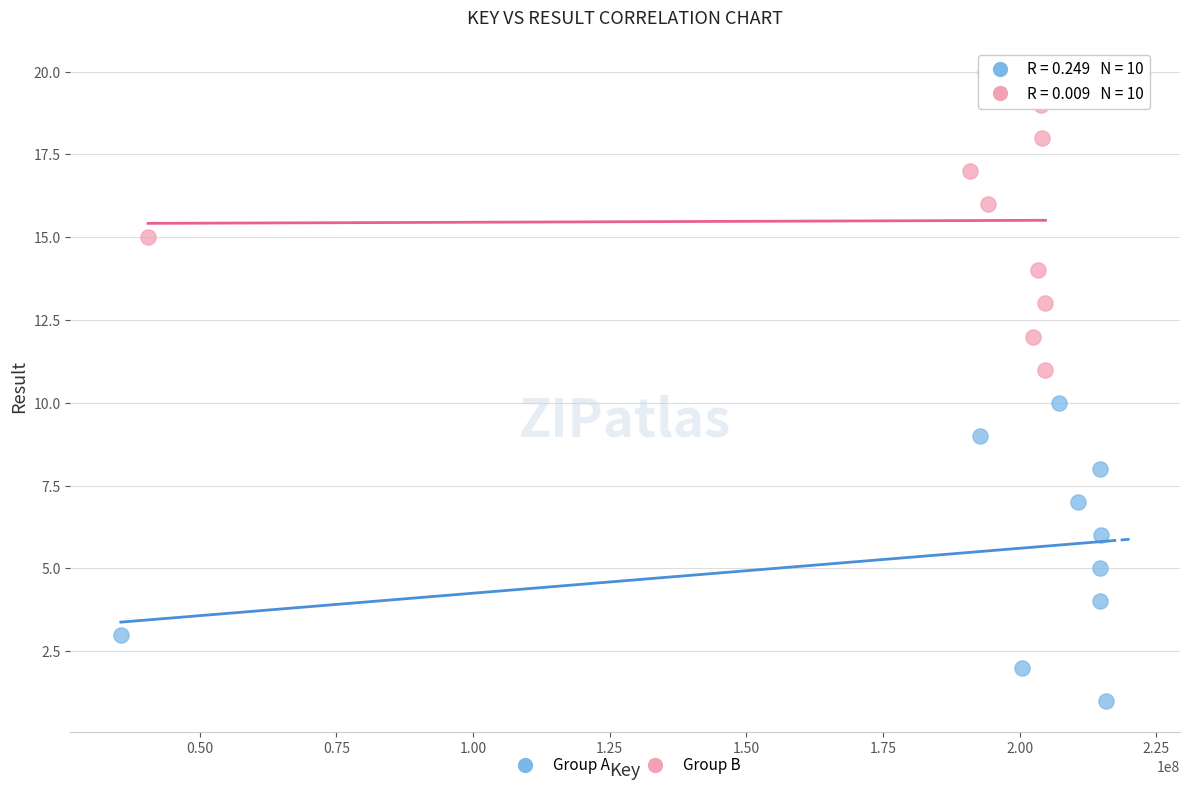

Which series reaches the maximum Y coordinate?

Group B